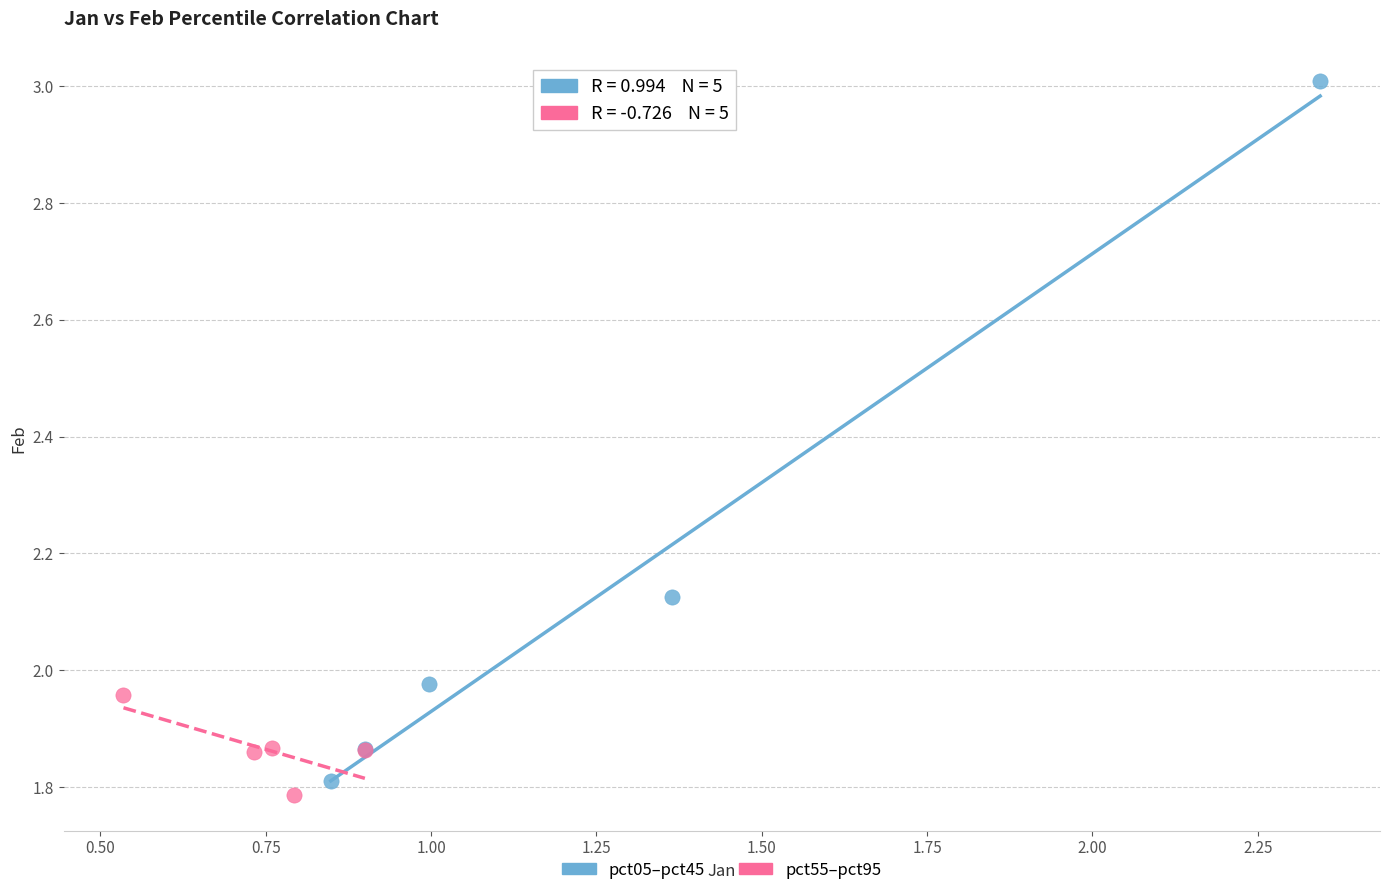

What are all the series names shown in the legend?

pct05–pct45, pct55–pct95